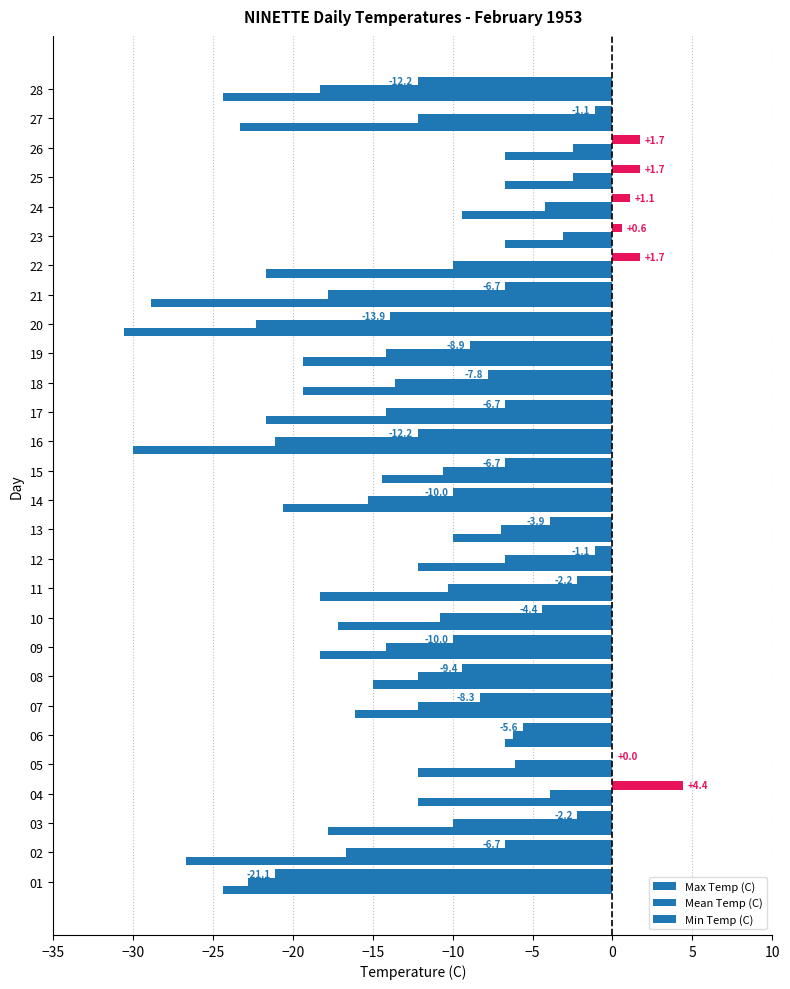

Count the number of categories in the chart.

28